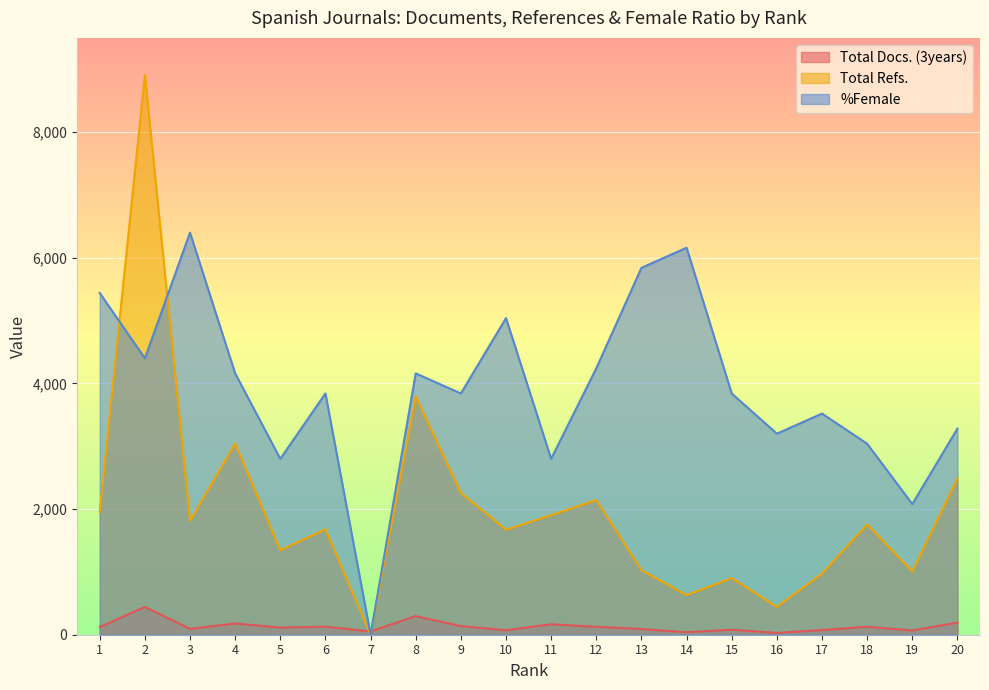

At which category is the sum across all series the highest?

2